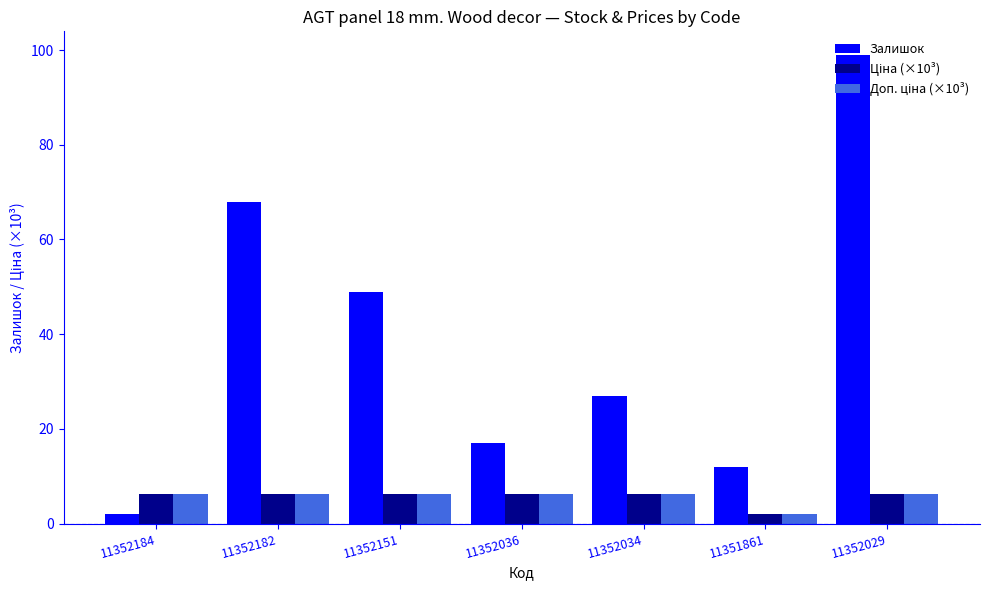

Which series has the largest total across all categories?

Залишок